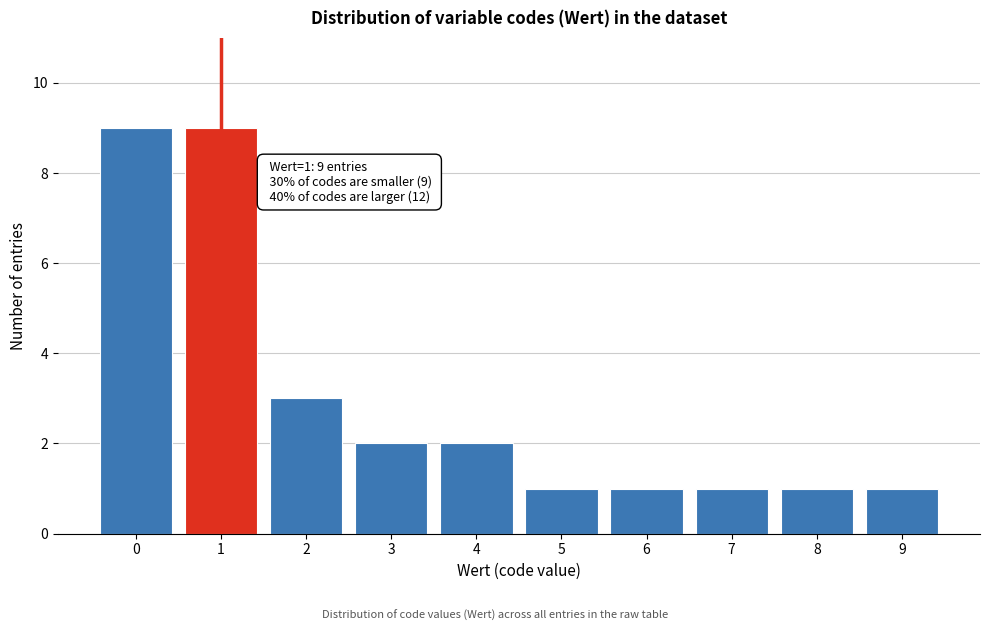

Reading left to right, what are all the values shown in this chart?

9	9	3	2	2	1	1	1	1	1